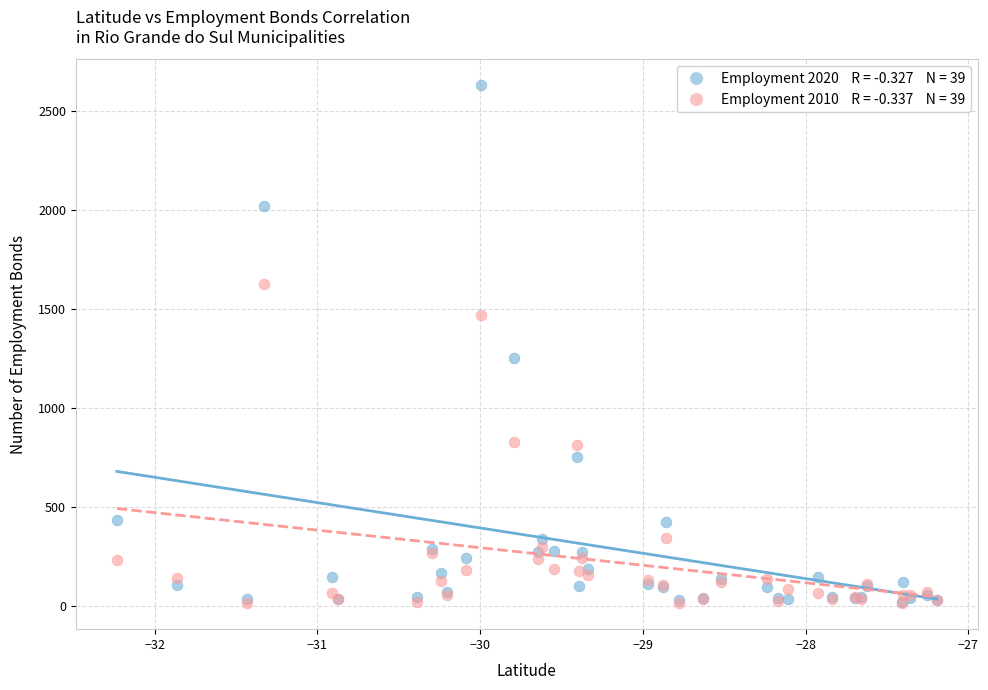

Across all series, what Y value is closest to 1323?

1255